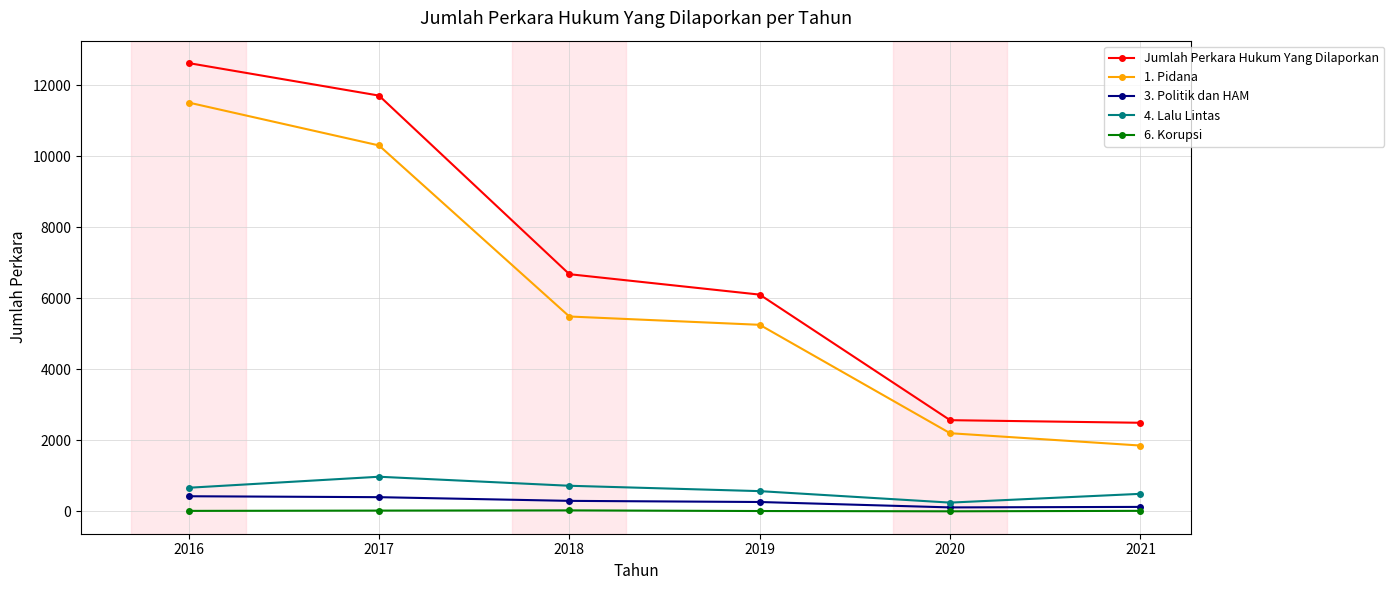

What is the value of the 6. Korupsi point at the 6th from the left?

17